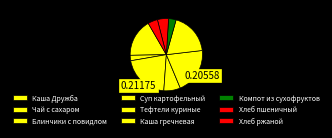

True or false: Хлеб ржаной accounts for 15% of the total.

False